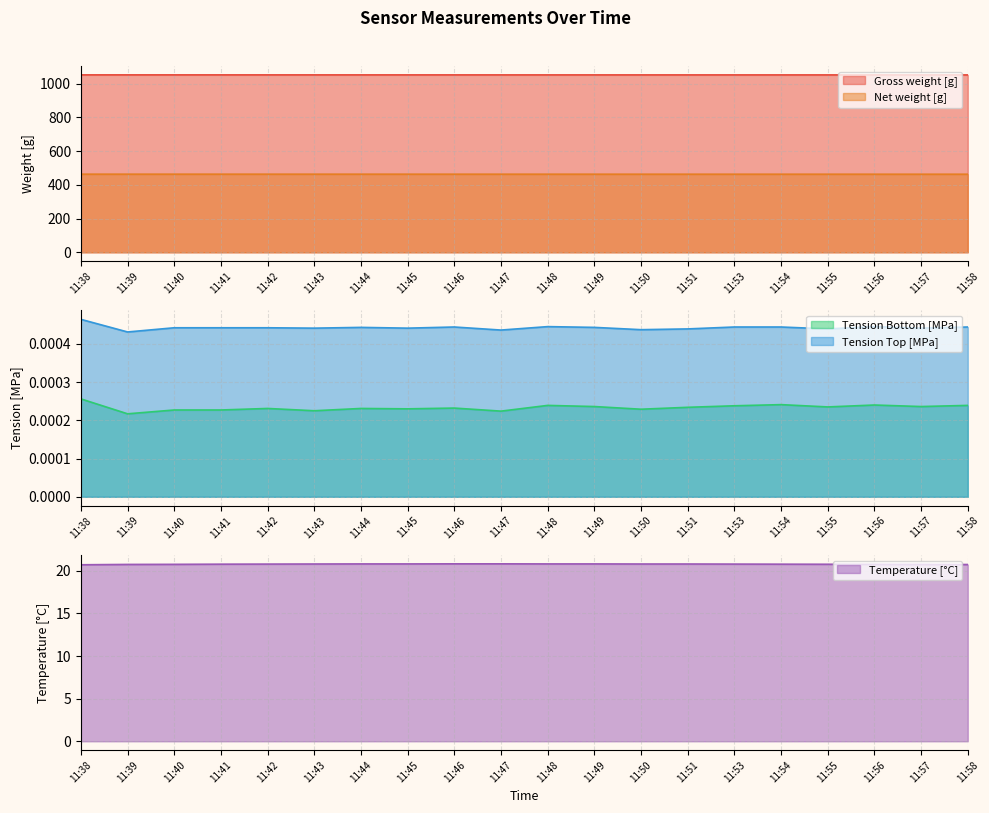

True or false: Tension Bottom [MPa] and Gross weight [g] cross at least once.

False